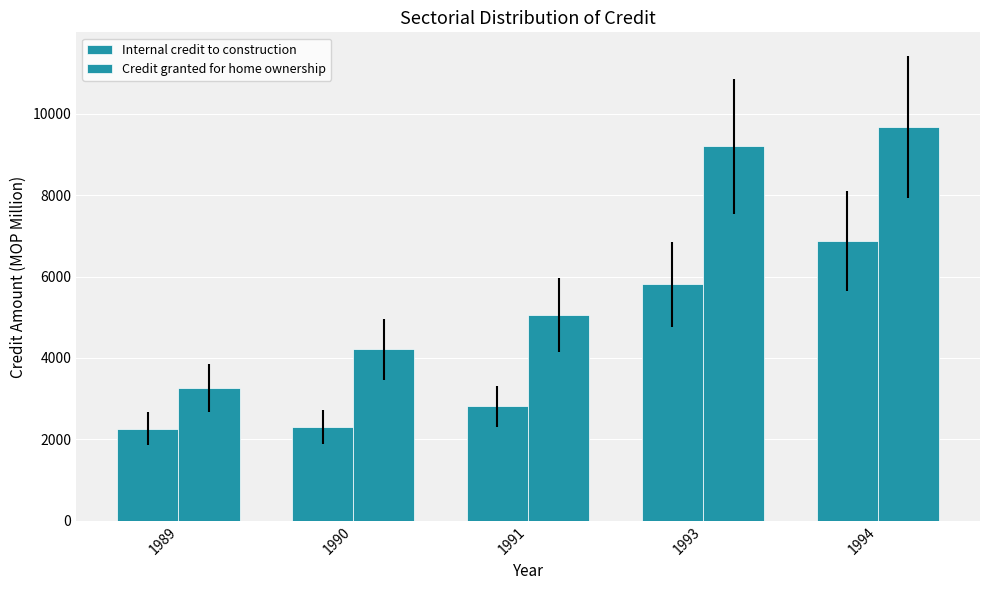

True or false: Internal credit to construction has a value of 1445.4 at 1989.

False